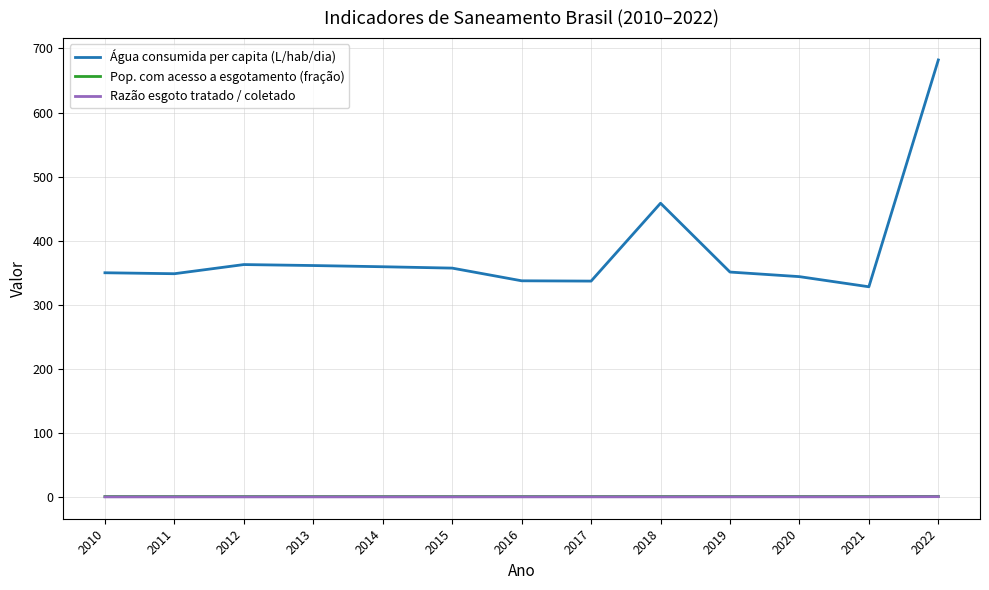

Which category has the highest value in the Água consumida per capita (L/hab/dia) series?

2022